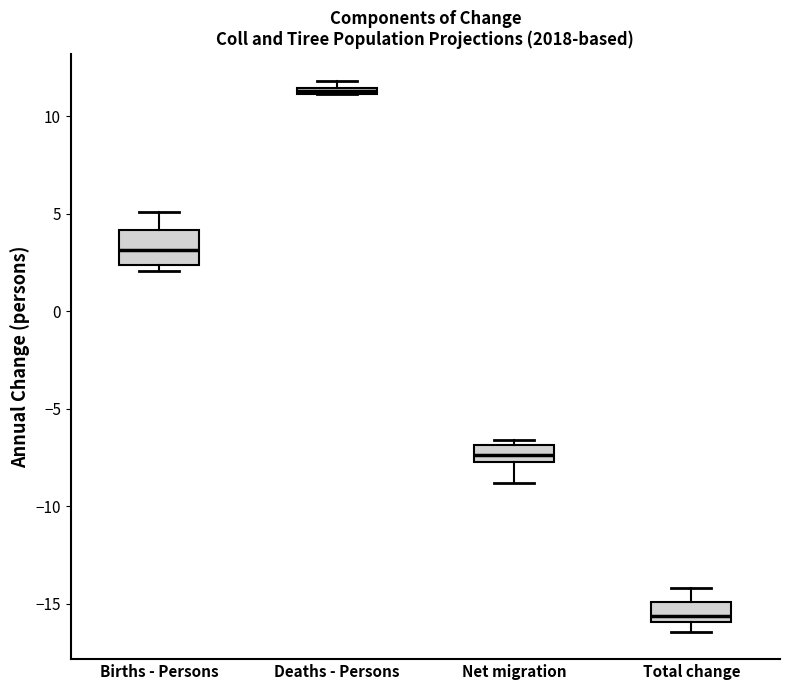

Which box has the highest median line?

Deaths - Persons